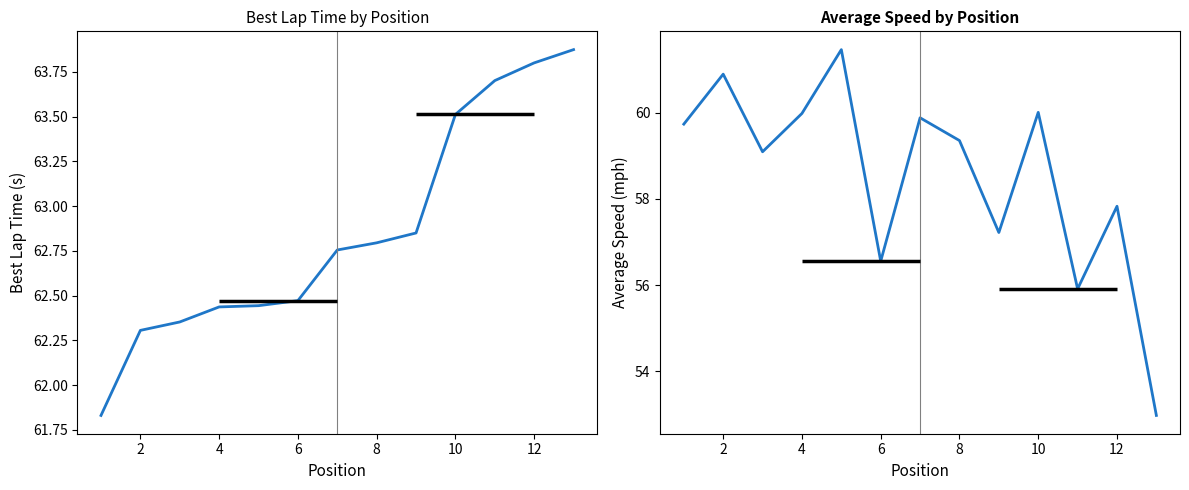

The Best Lap time series shows 109.8 at 8. True or false?

False